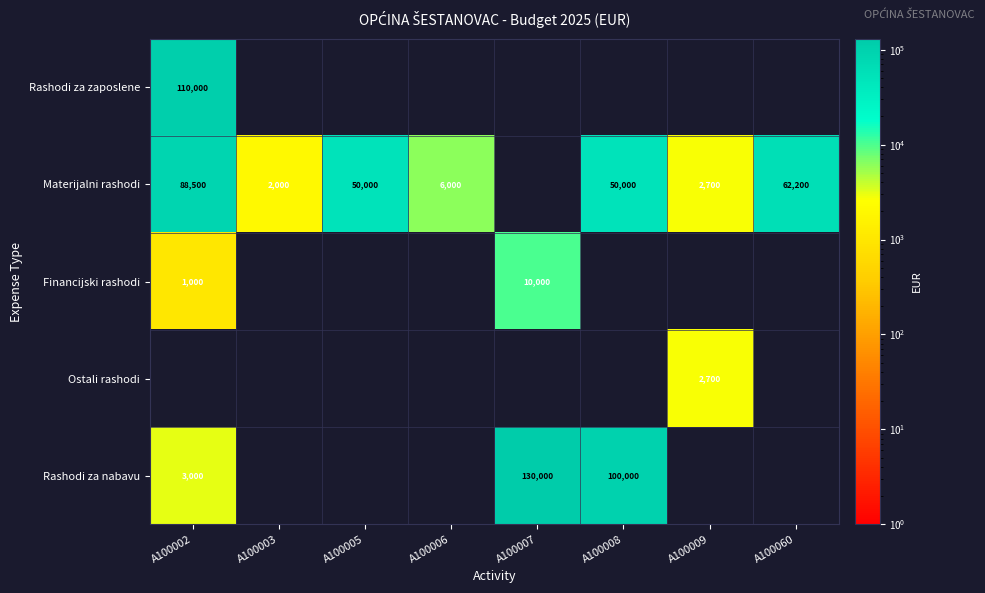

Is it true that Materijalni rashodi equals 10428 at A100006?

False